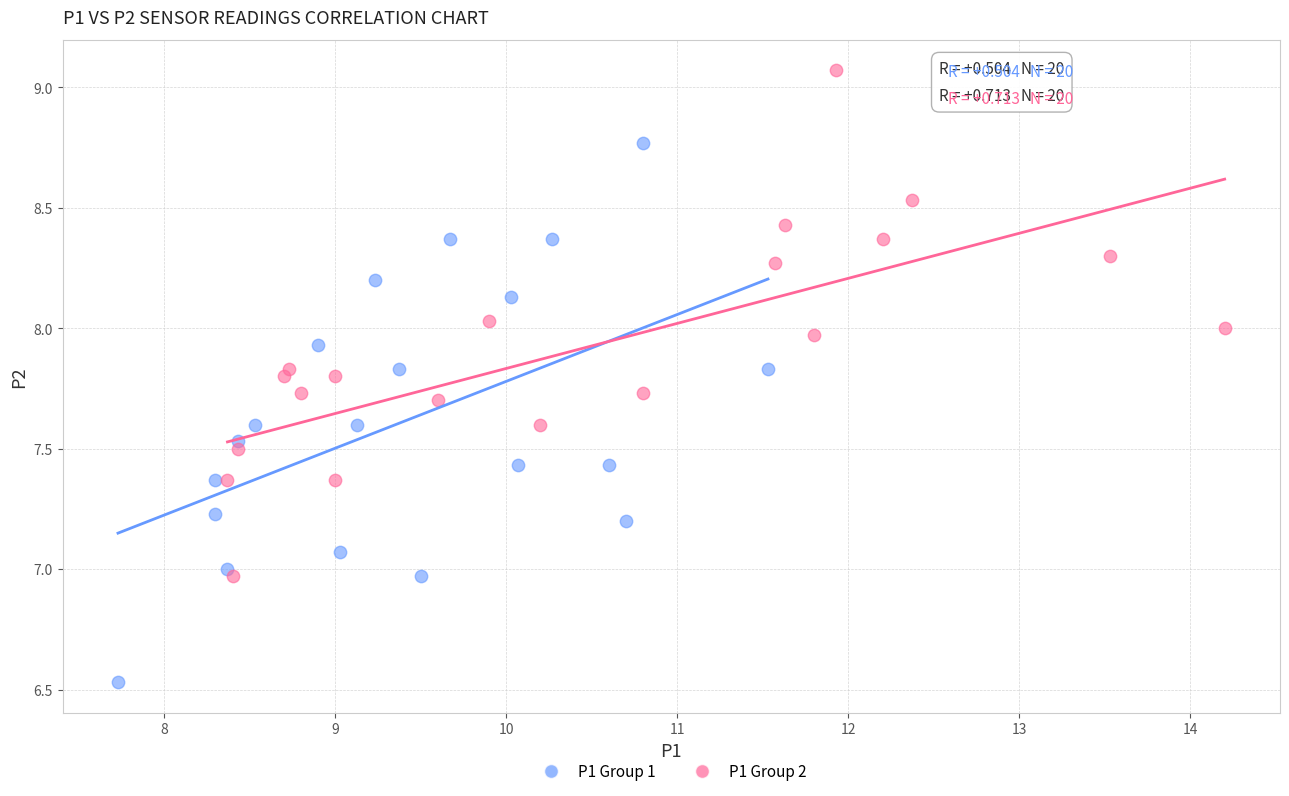

Which series contains the lowest Y value?

P1 Group 1